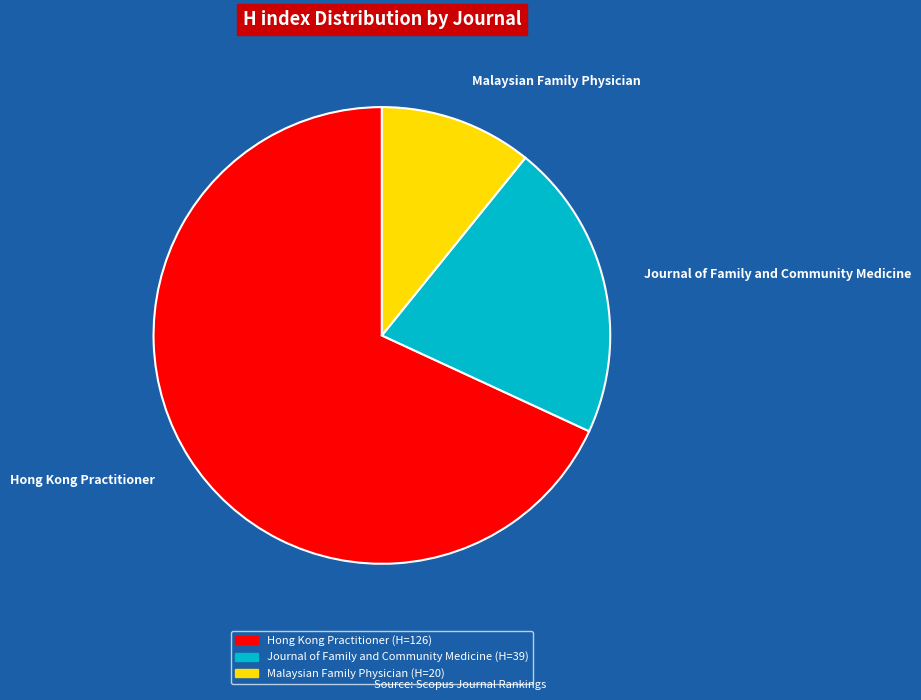

Count the number of slices in the pie.

3